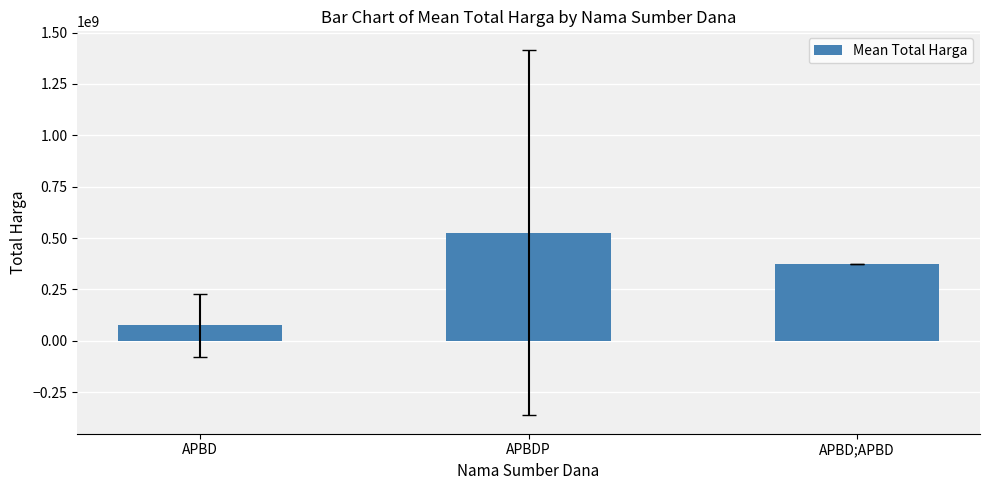

Reading left to right, extract all data points from this chart.

APBD=74504426.9	APBDP=526638874.0	APBD;APBD=373404000.0